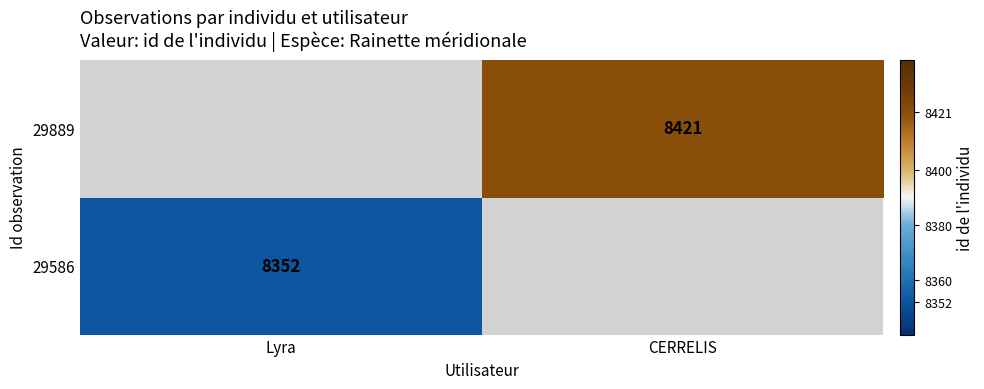

The 29586 series shows 8352 at Lyra. True or false?

True